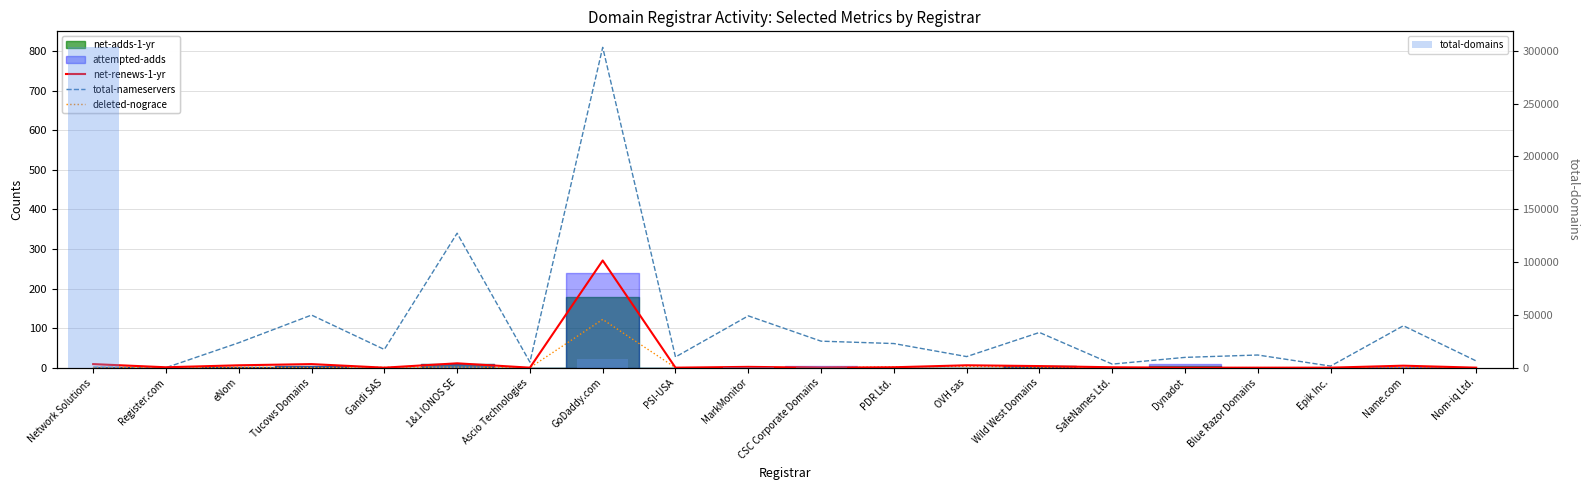

At how many categories does at least one series exceed 265505?

1